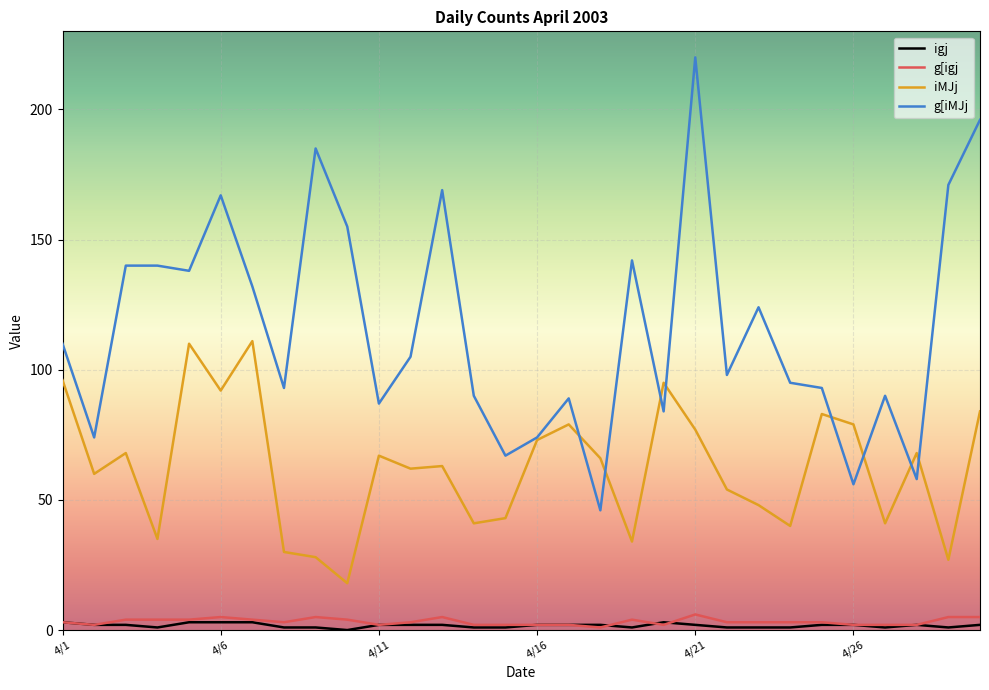

Which series has the largest range (max minus min)?

g[iMJj